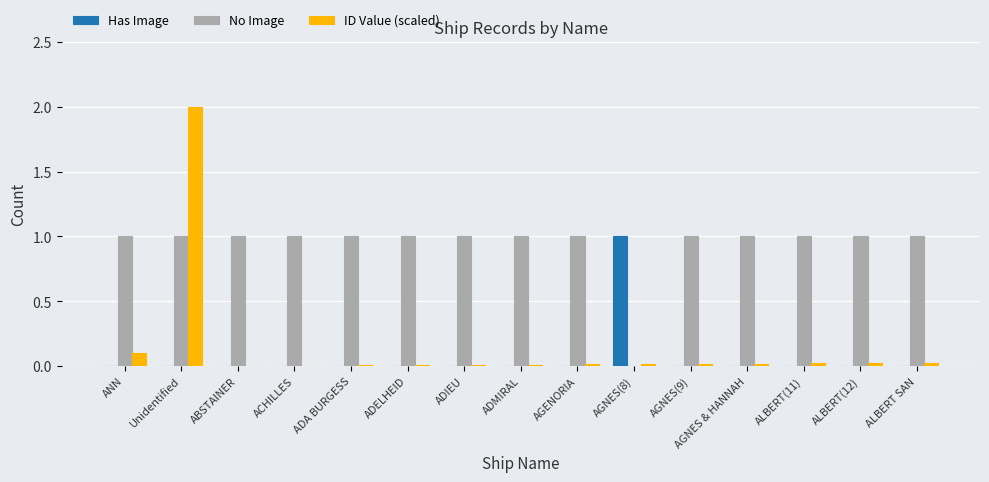

Is it true that Has Image equals 0.0 at ALBERT(11)?

True